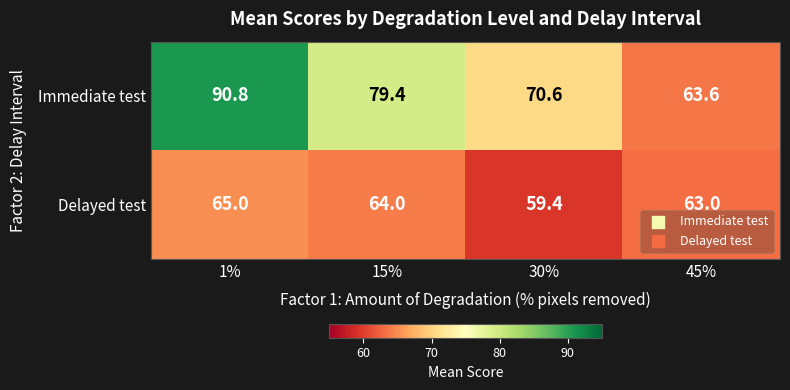

List the series in order of their peak value, highest first.

Immediate test, Delayed test